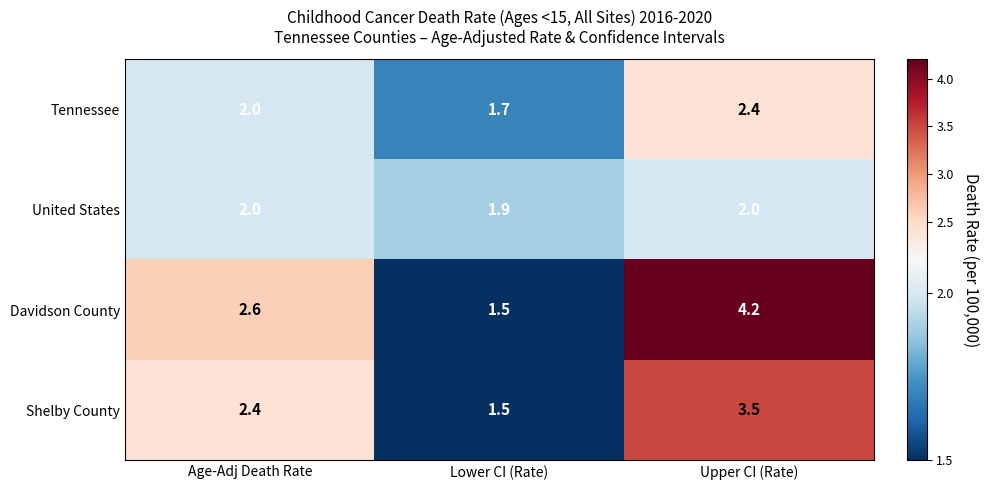

What value does the United States series have at Lower CI (Rate)?

1.9